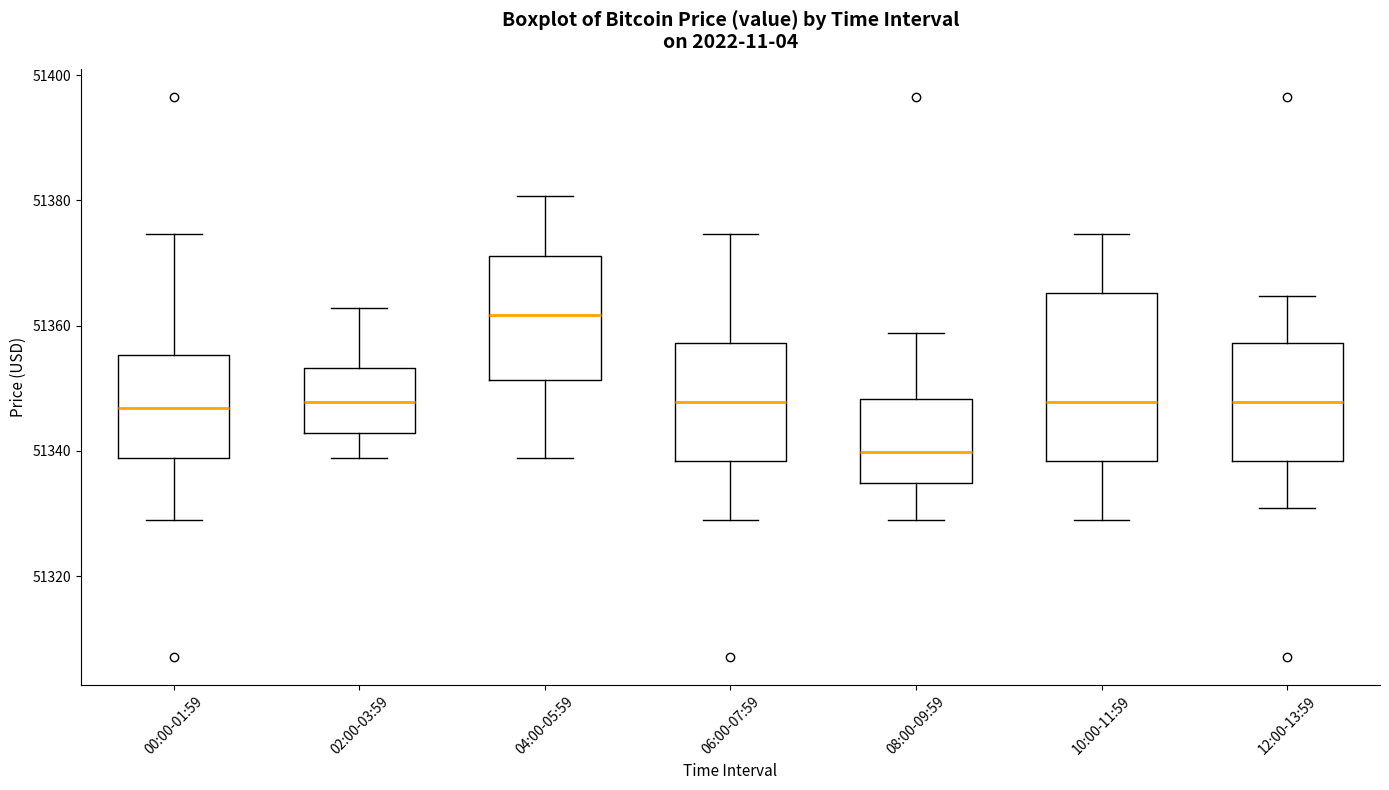

Comparing the boxes themselves (not the whiskers), which one is the tallest?

10:00-11:59